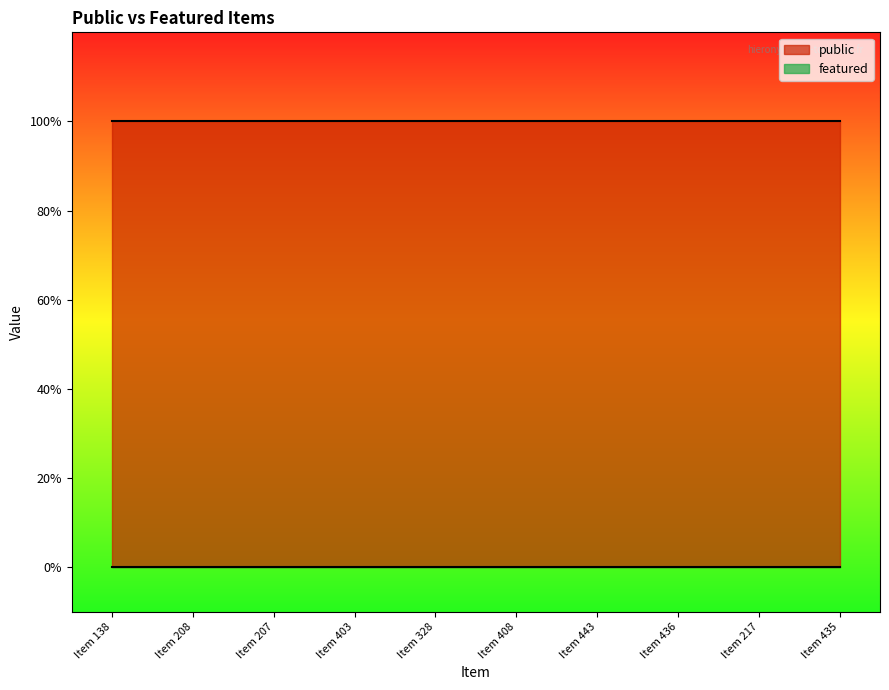

The value of public at PAT_16M_022_443 is 0. True or false?

False